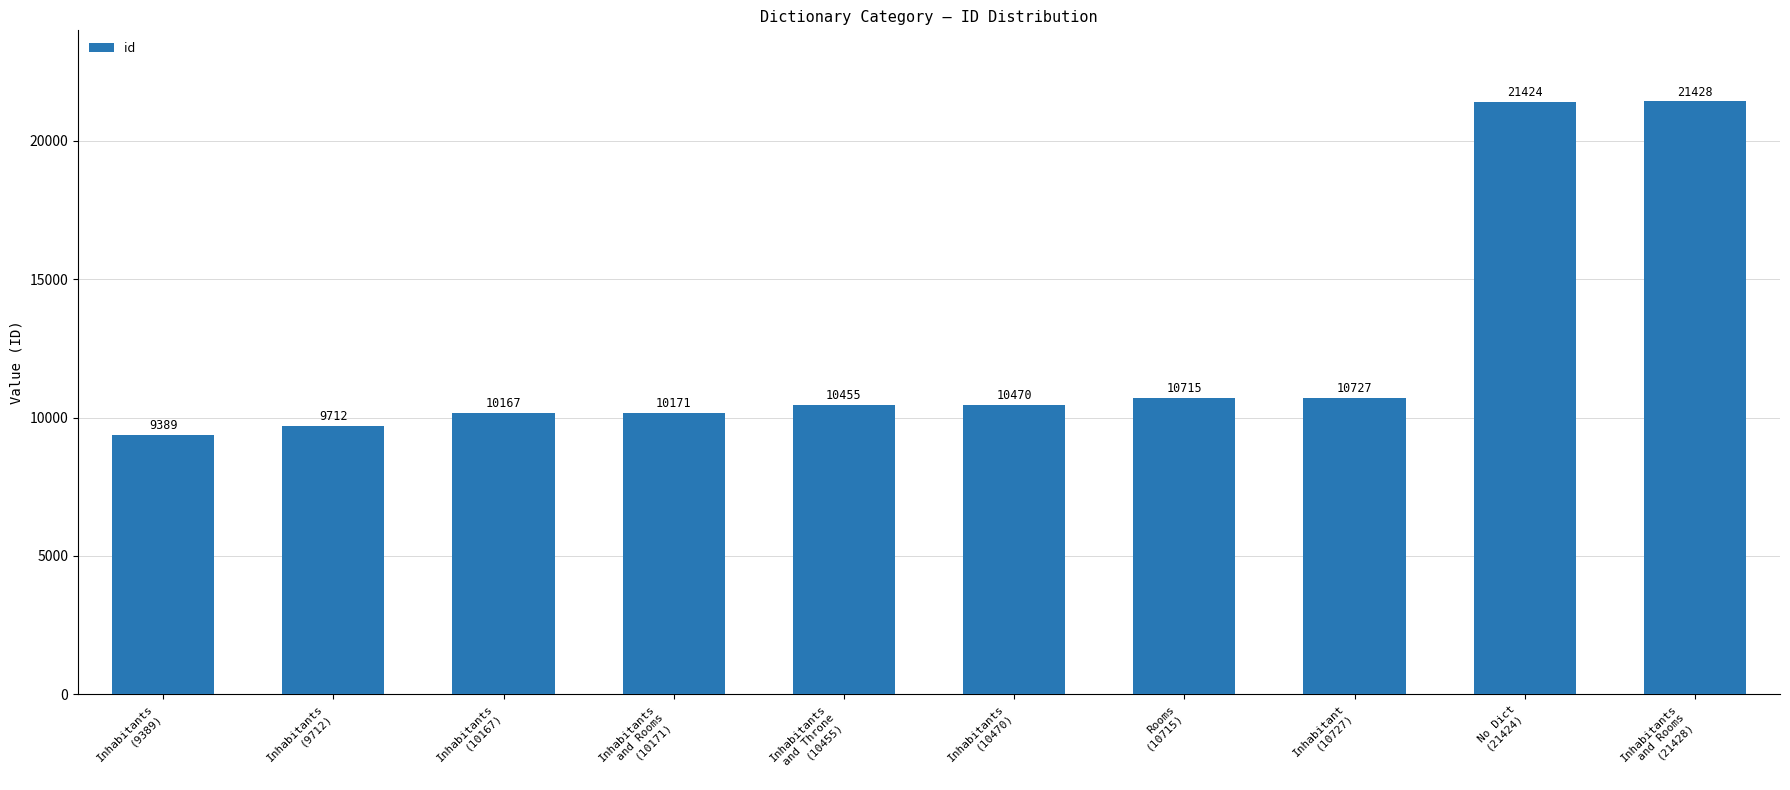

Reading left to right, transcribe all the data shown in this chart.

9389	9712	10167	10171	10455	10470	10715	10727	21424	21428